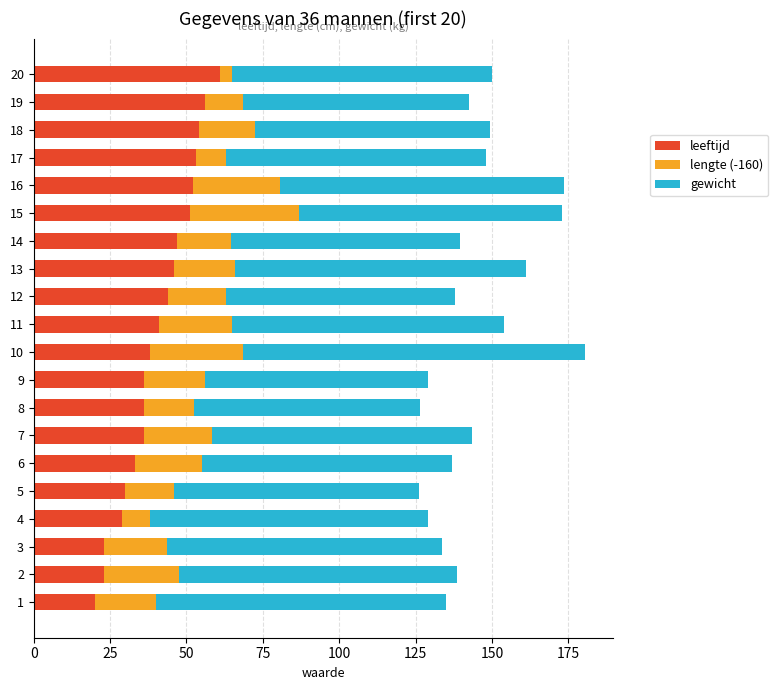

What is the average value of the leeftijd series?

40.5